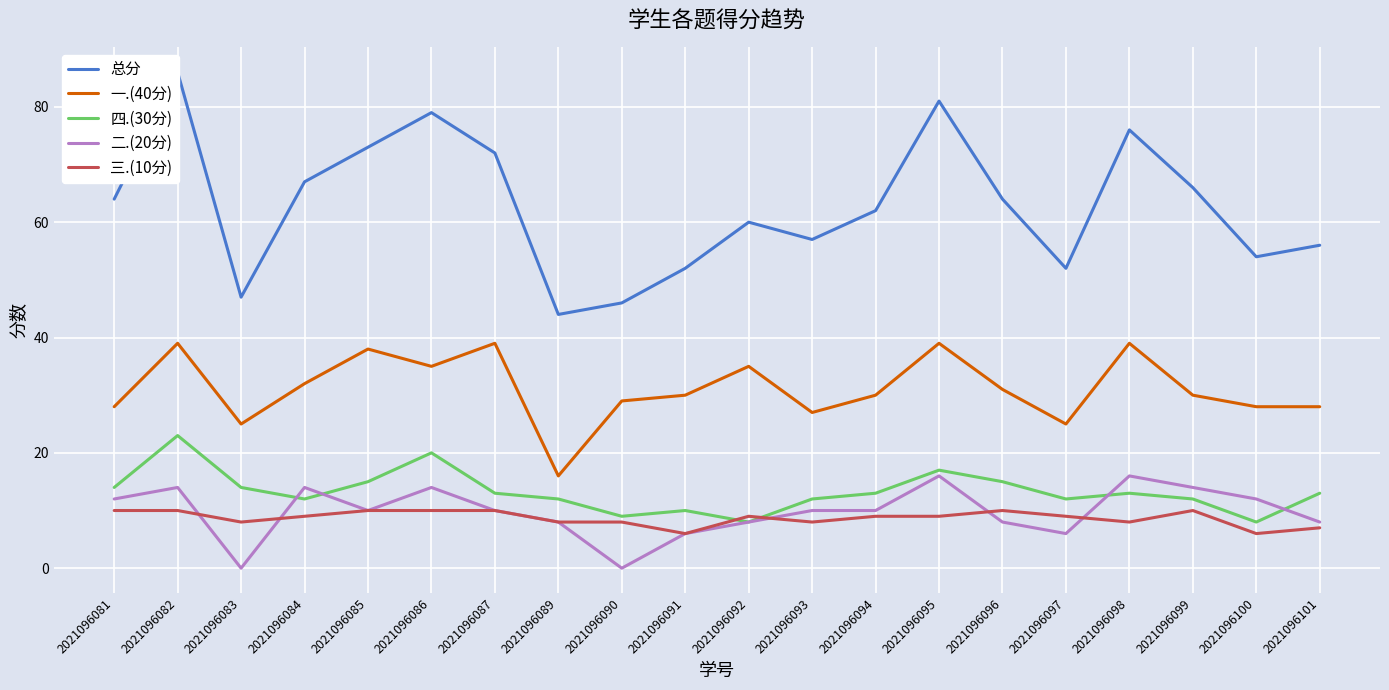

What is the difference between the second highest and second lowest values in the 一.(40分) series?

14